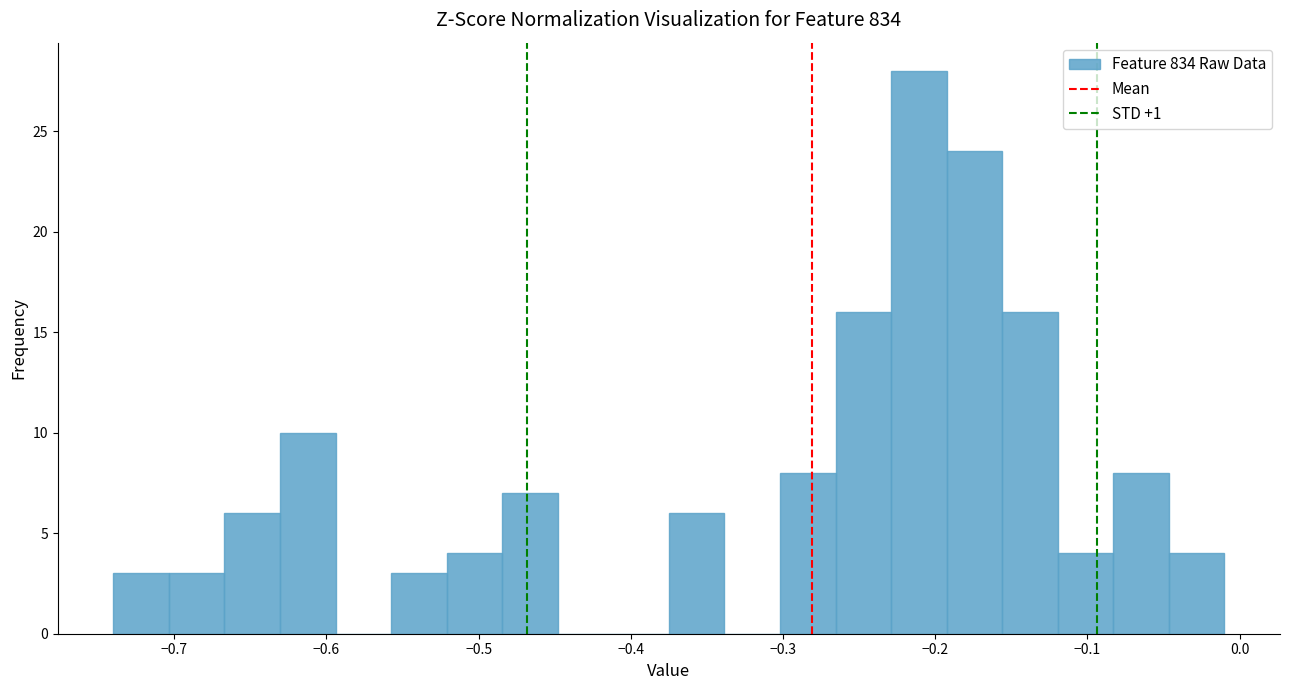

Around what value on the x-axis is the tallest bar? Give the approximate position of its centre, as read against the axis.

-0.21